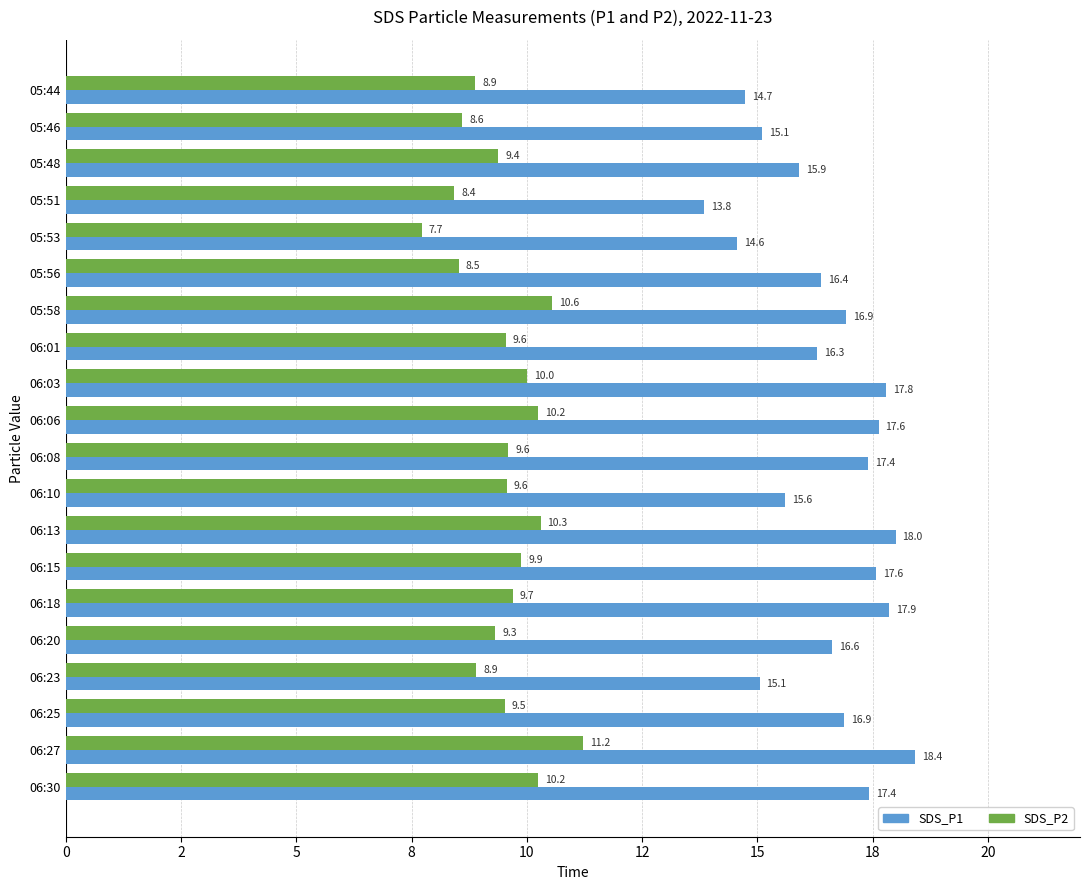

Reading right to left, extract all data points from this chart.

SDS_P1: 17.4	18.4	16.9	15.1	16.6	17.9	17.6	18.0	15.6	17.4	17.6	17.8	16.3	16.9	16.4	14.6	13.8	15.9	15.1	14.7
SDS_P2: 10.2	11.2	9.5	8.9	9.3	9.7	9.9	10.3	9.6	9.6	10.2	10.0	9.6	10.6	8.5	7.7	8.4	9.4	8.6	8.9